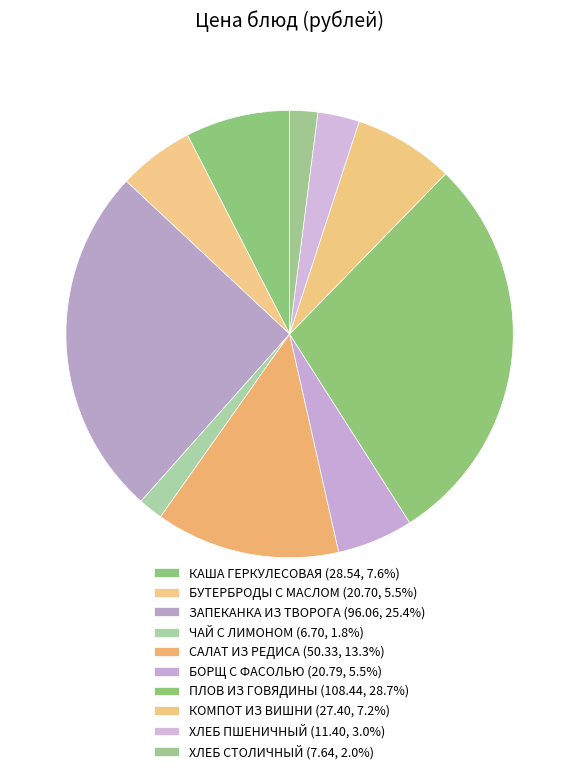

How many slices are in this pie chart?

10